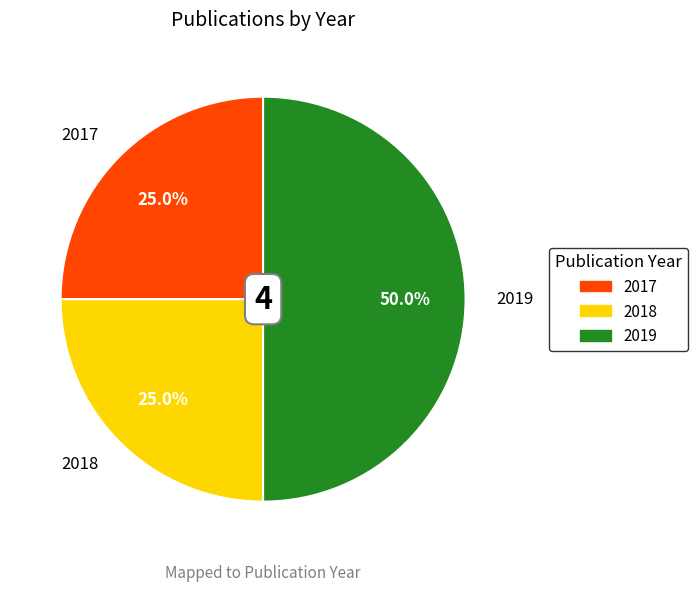

Which has a higher value, 2017 or 2019?

2019